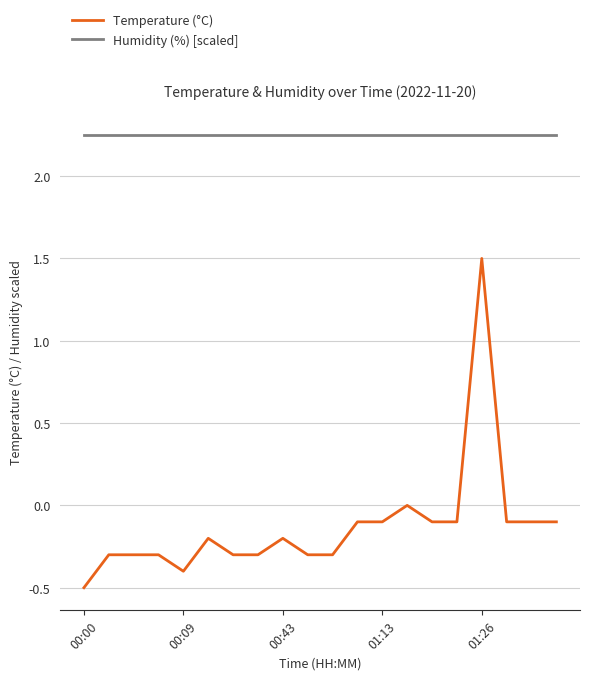

List the series in order of their peak value, lowest first.

Temperature (°C), Humidity (%) [scaled]